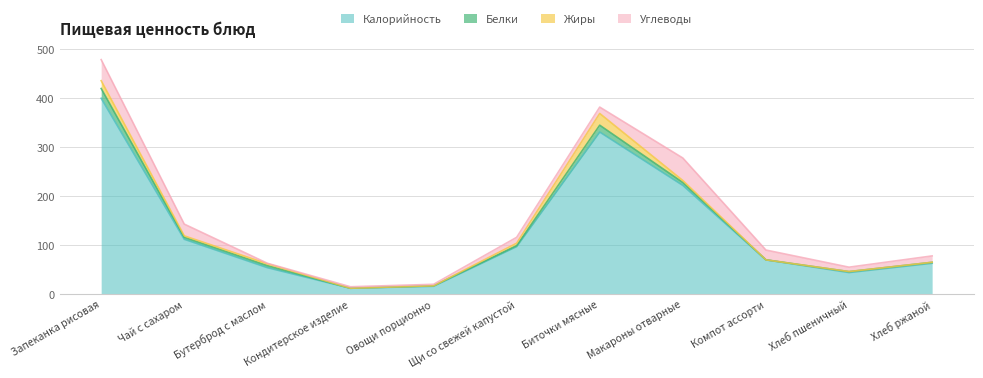

What is the spread (max minus min) of values at Овощи порционно?

16